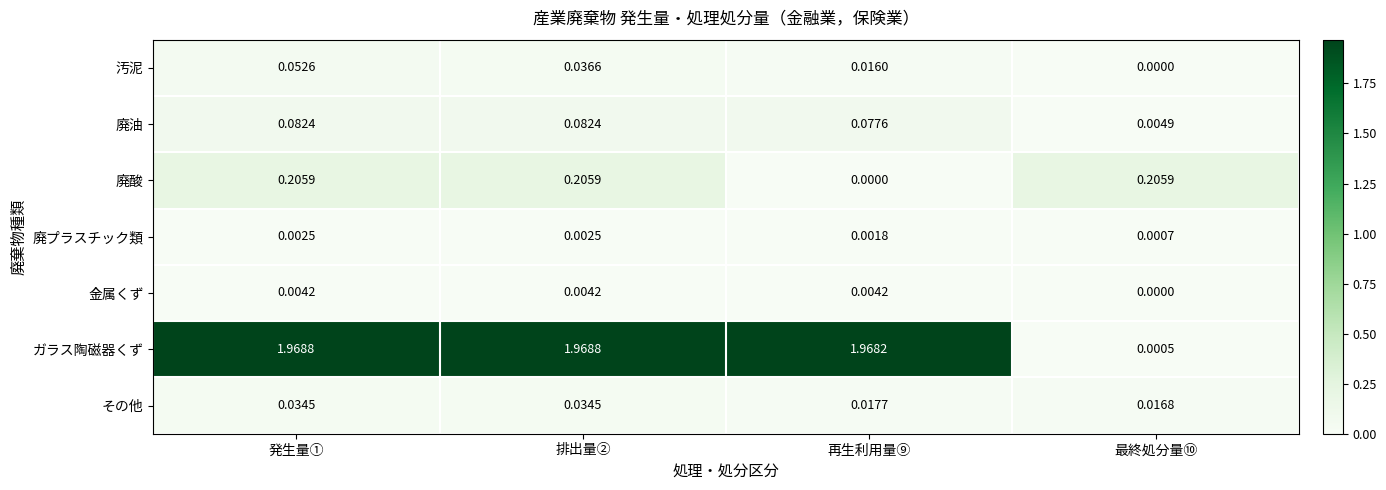

At 発生量①, list the series in order from smallest to largest.

廃プラスチック類, 金属くず, その他, 汚泥, 廃油, 廃酸, ガラス陶磁器くず